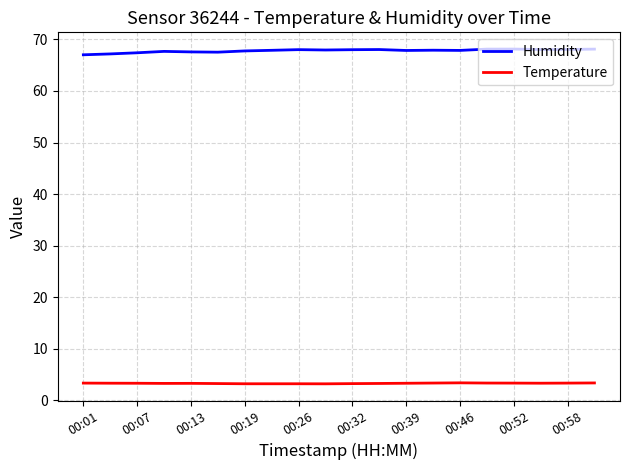

Does the chart have visible grid lines?

Yes